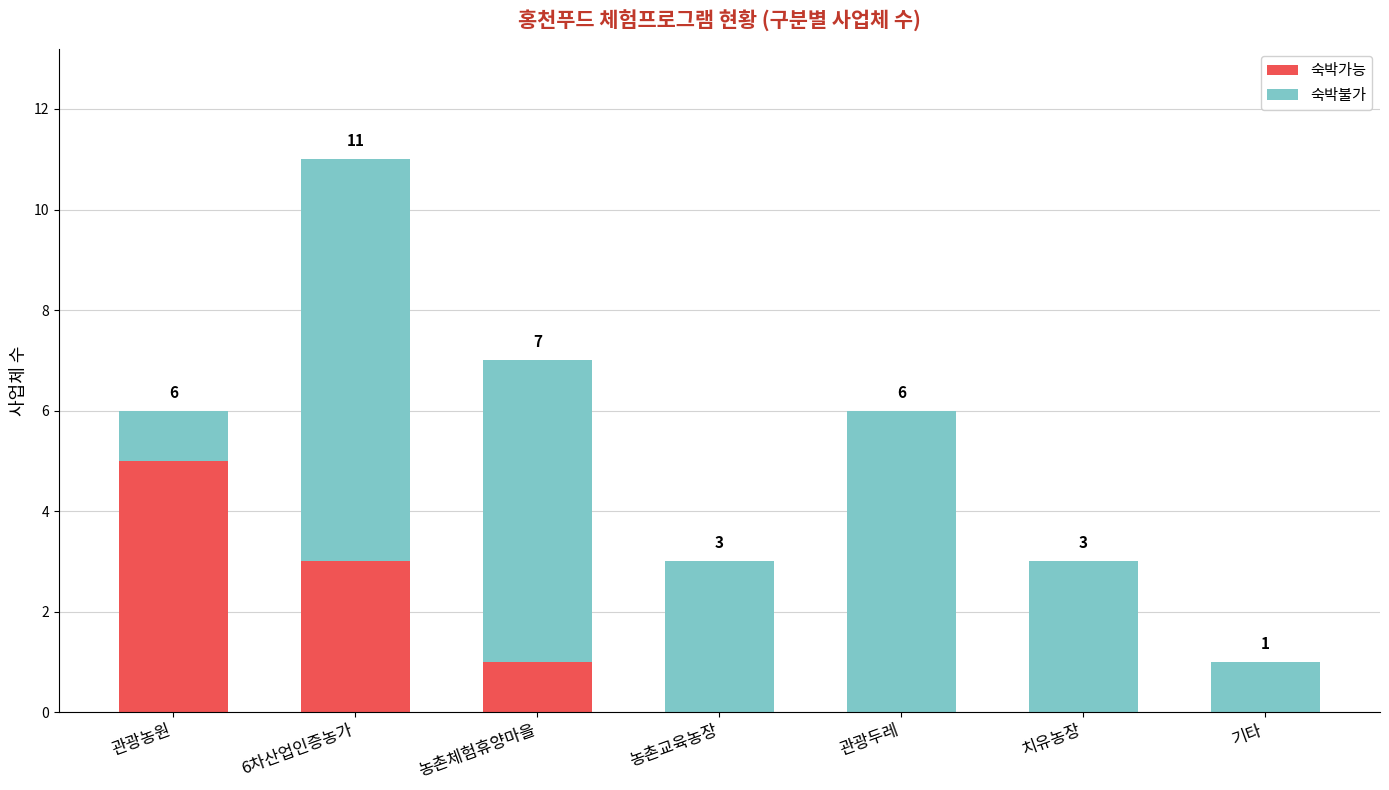

True or false: 숙박가능 has a value of 0 at 관광두레.

True